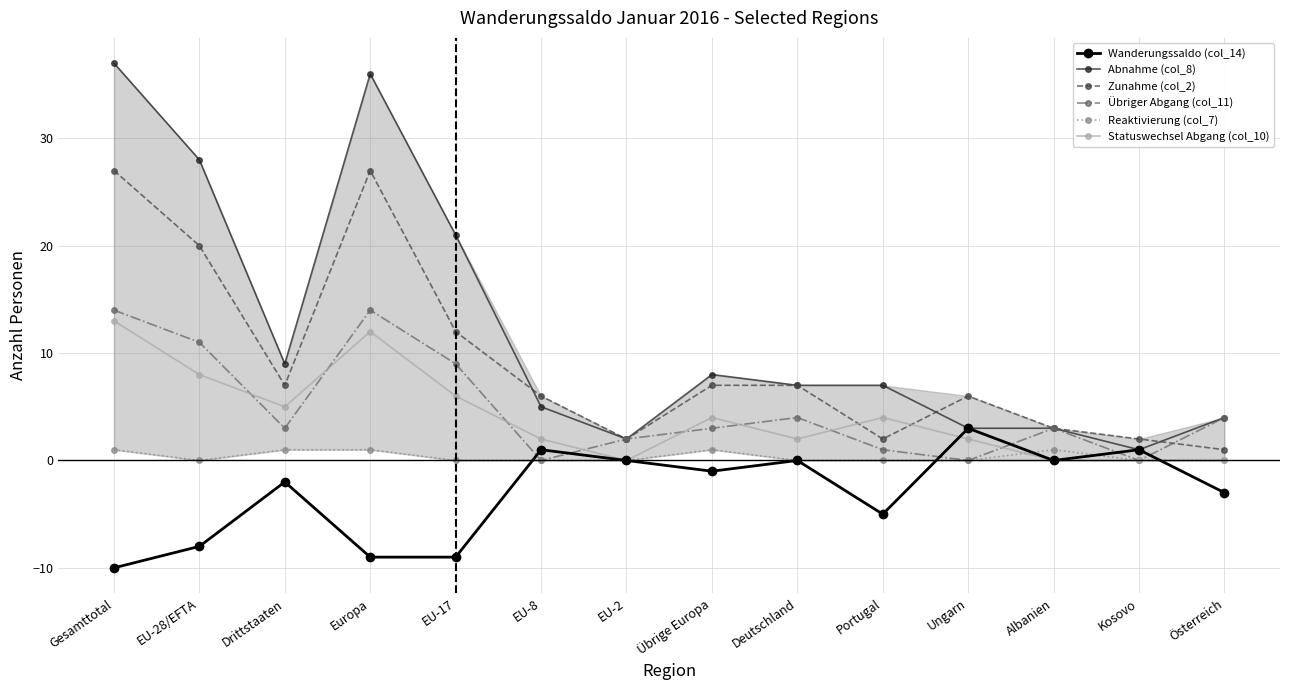

What is the value of the Wanderungssaldo (col_14) point at the 14th from the left?

-3